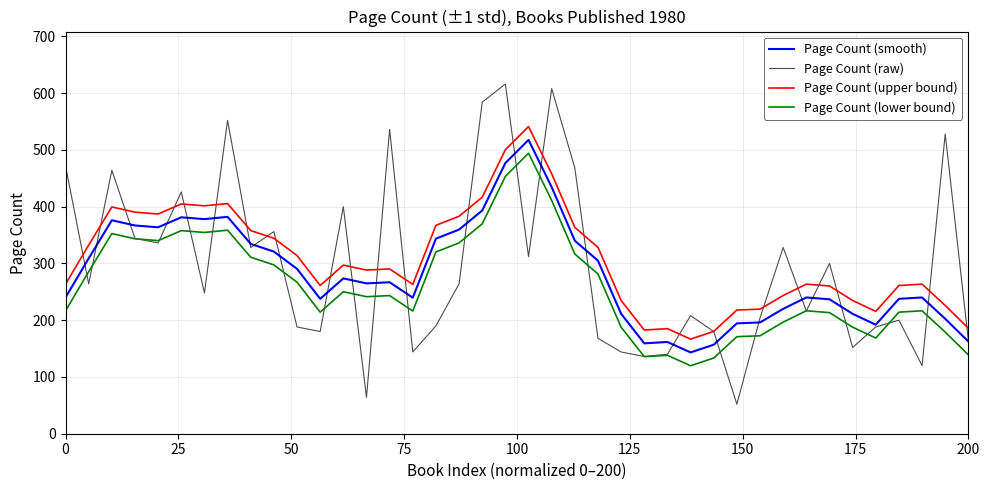

Which series has the widest spread of values?

Page Count (raw)